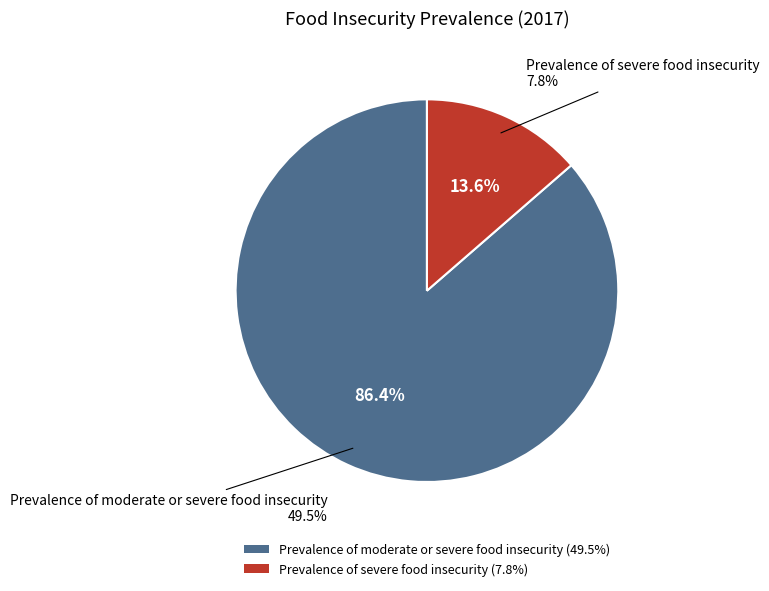

Is it true that Prevalence of severe food insecurity is 14% of the pie?

True